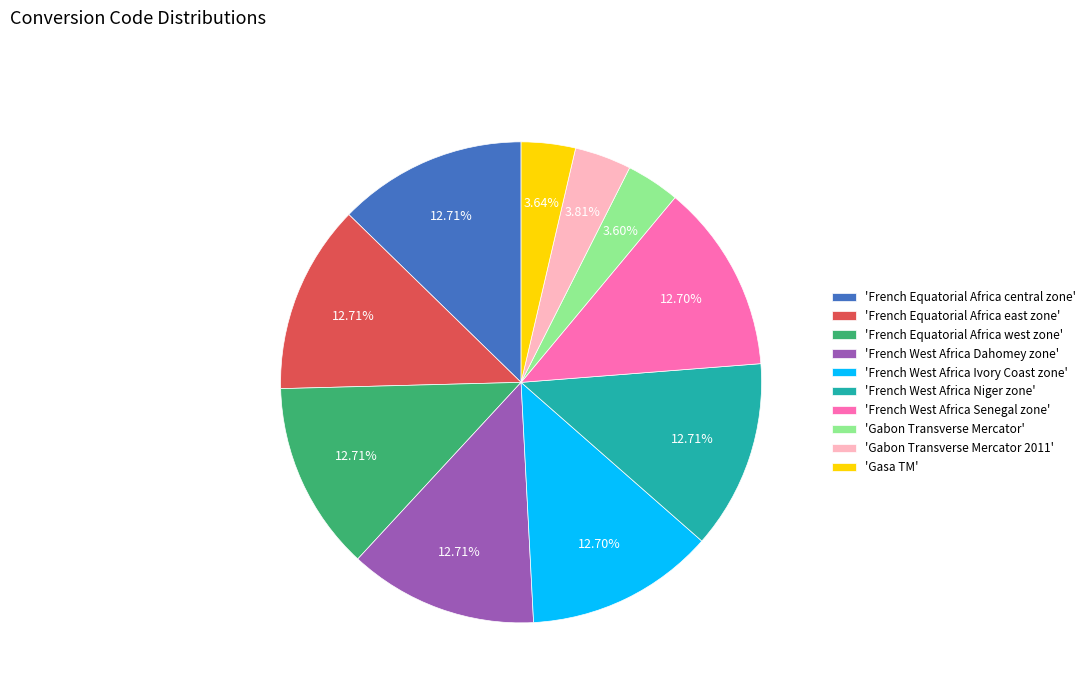

How many segments does this pie chart have?

10